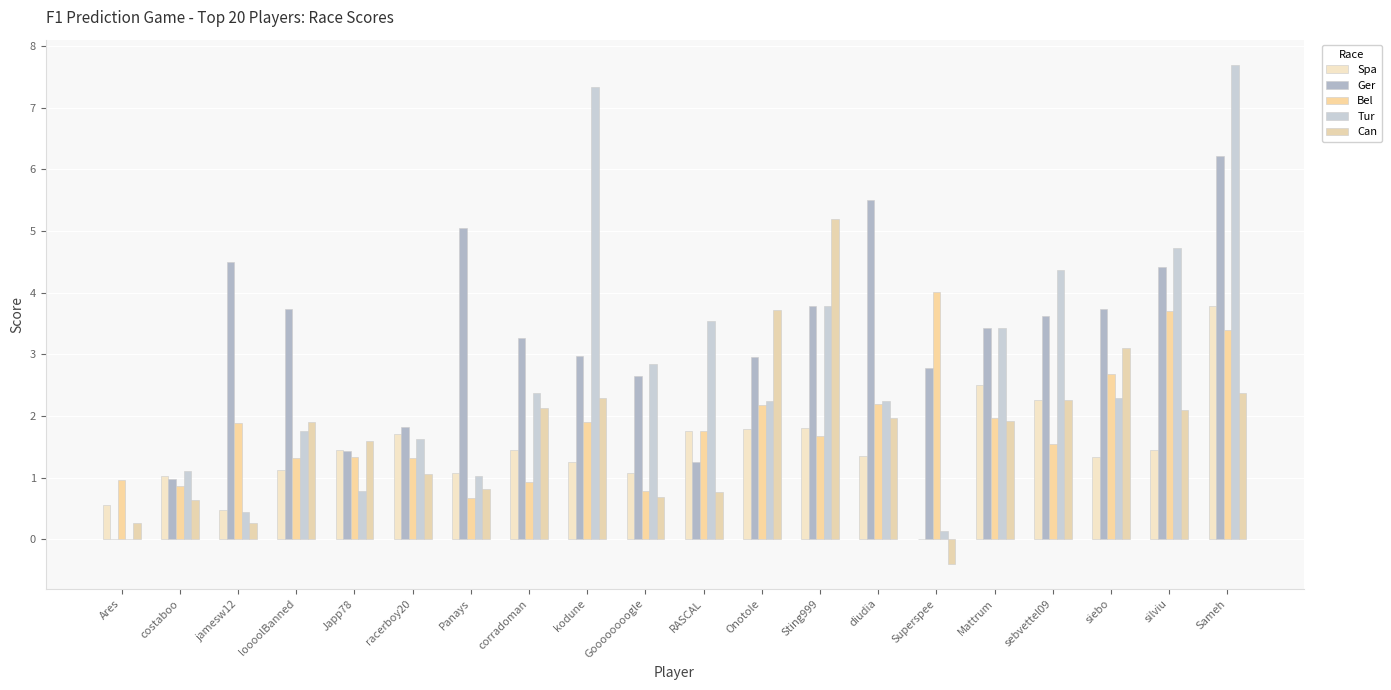

How many data points in Tur are above 2?

12